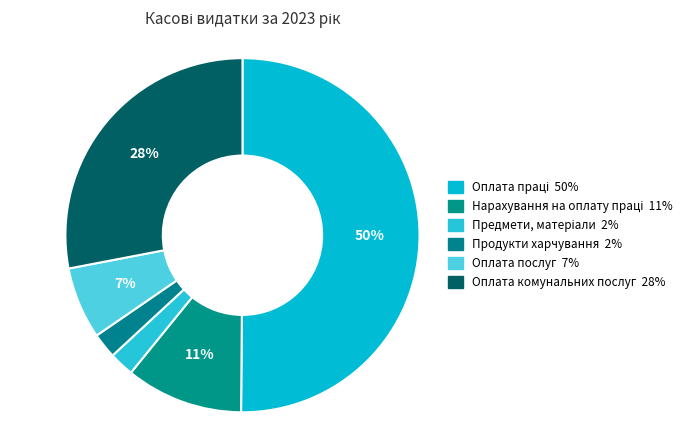

Do Оплата послуг and Нарахування на оплату праці together represent more than half of the pie?

No